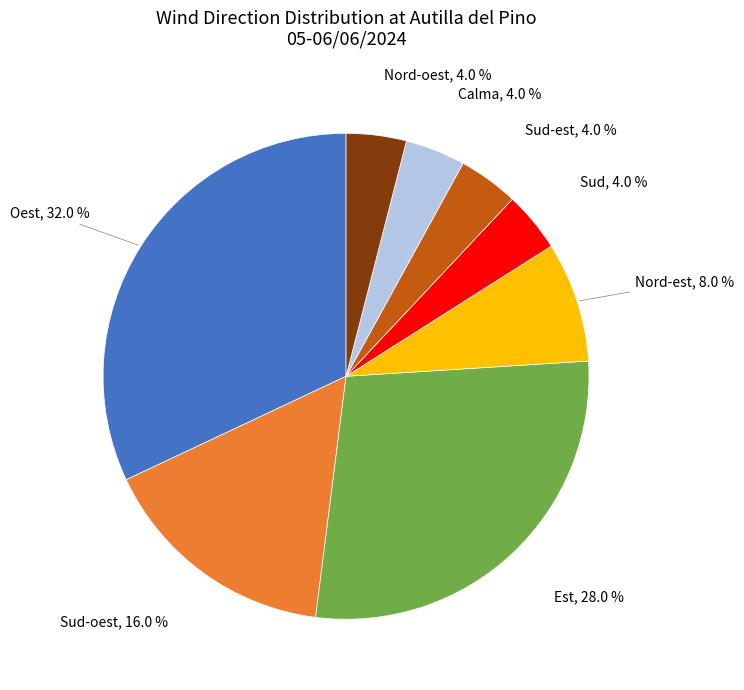

Does Sud-est represent more than half of the total?

No